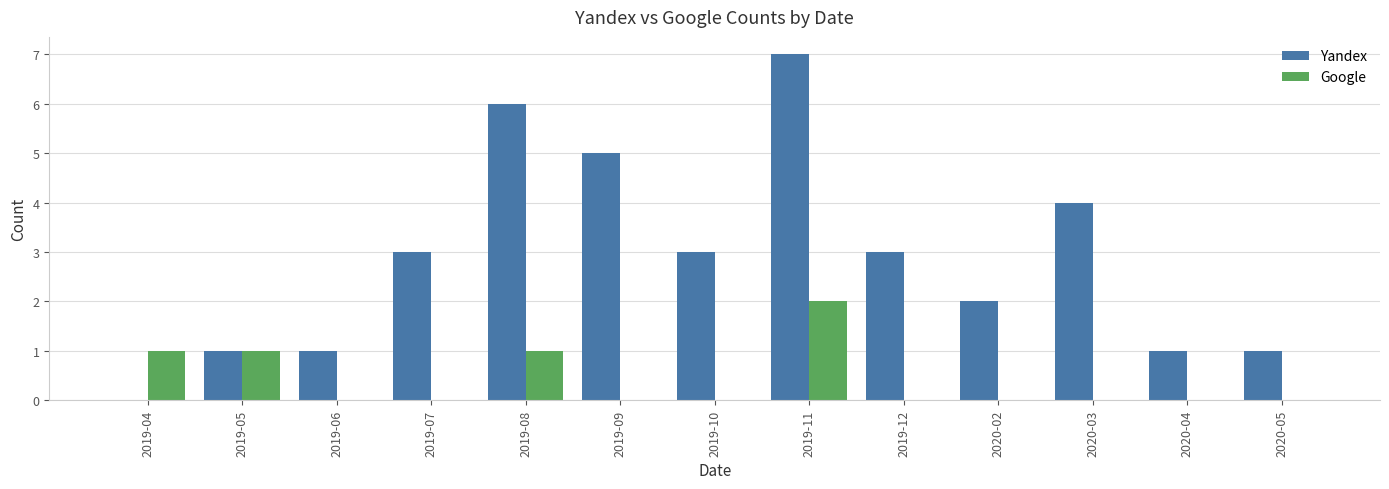

What are all the series names shown in the legend?

Yandex, Google